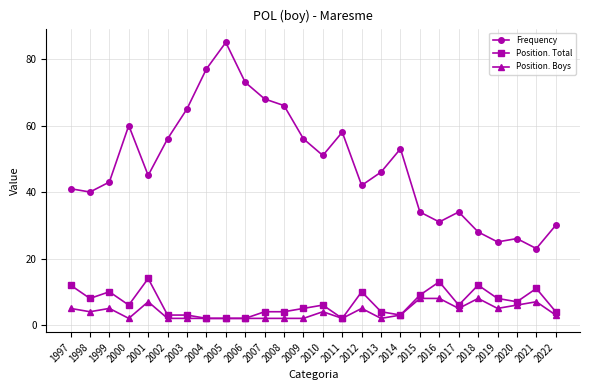

True or false: Frequency and Position. Total intersect in this chart.

False